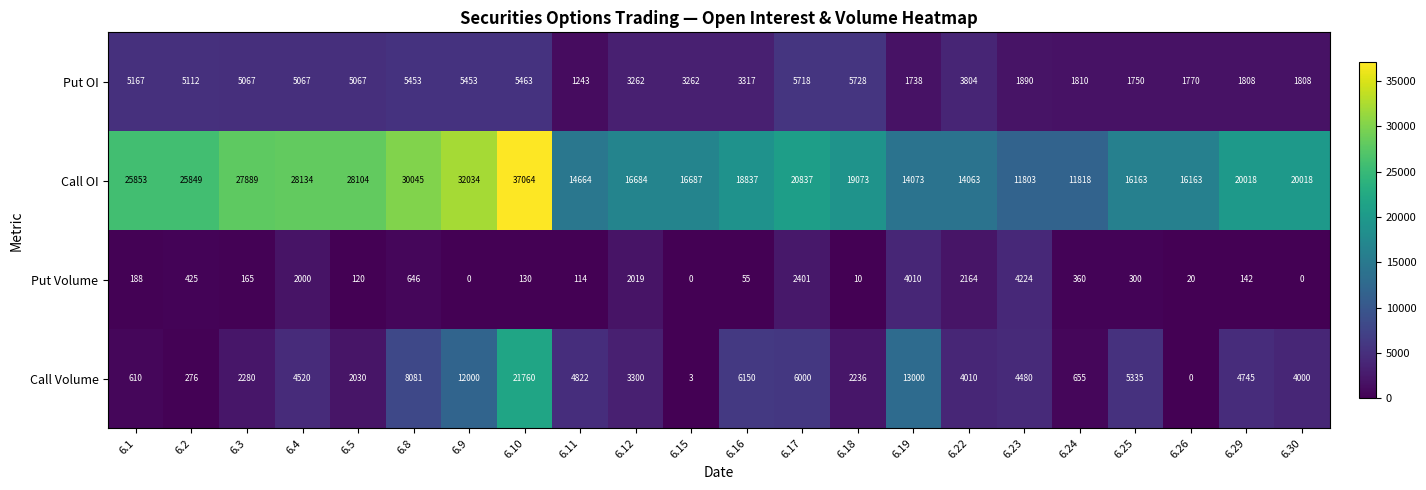

Which series has the widest spread of values?

Call OI